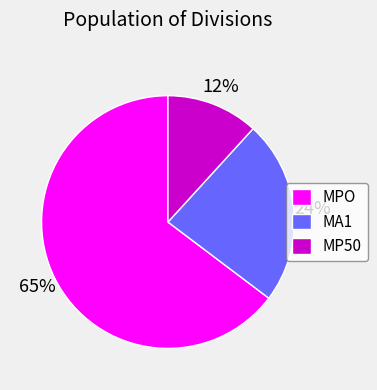

What percentage is the MP50 slice, to the nearest percent?

12%